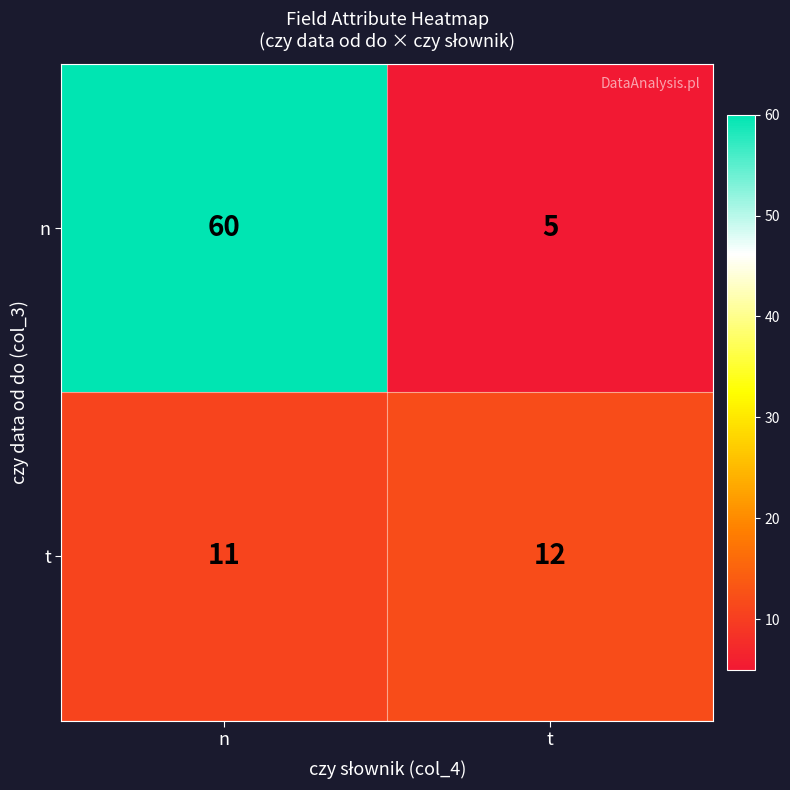

Between n and t, which series saw the biggest shift?

n